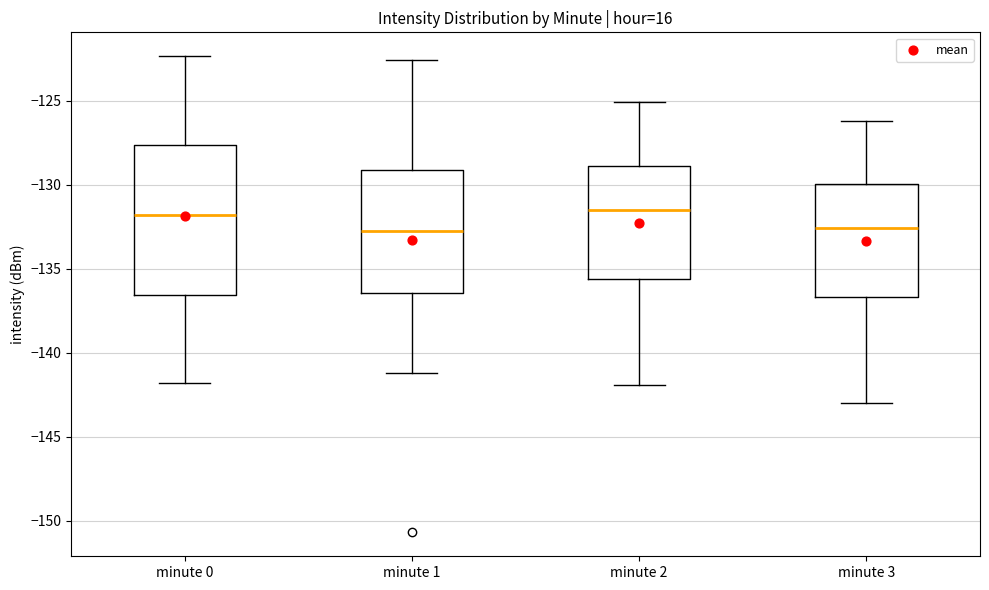

Reading left to right, transcribe this box plot: for each box, give where its median line is, the range the box spans, and where its two whiskers end, as read against the y-axis. The values are not printed on the chart, so give them approximately, as read against the axis.

minute 0: median -132.0, box -136.5 to -127.5, whiskers -142.0 to -122.5
minute 1: median -132.5, box -136.5 to -129.0, whiskers -141.0 to -122.5
minute 2: median -131.5, box -135.5 to -129.0, whiskers -142.0 to -125.0
minute 3: median -132.5, box -136.5 to -130.0, whiskers -143.0 to -126.0